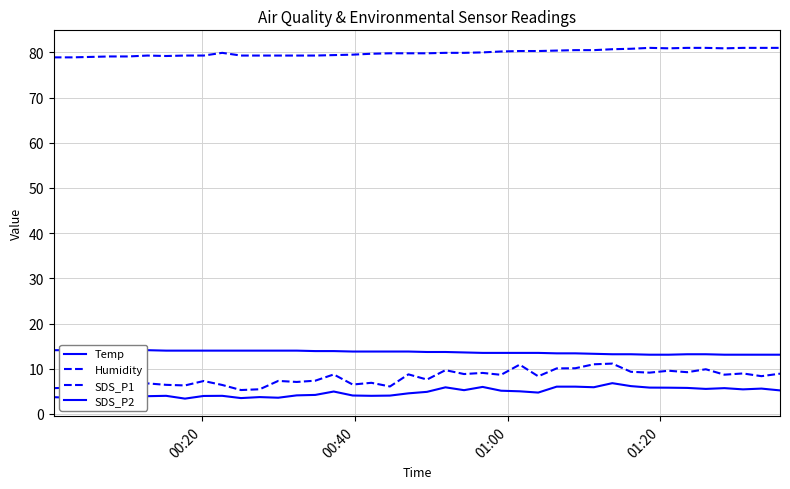

What is the value of the SDS_P2 point at the 13th from the left?

3.6